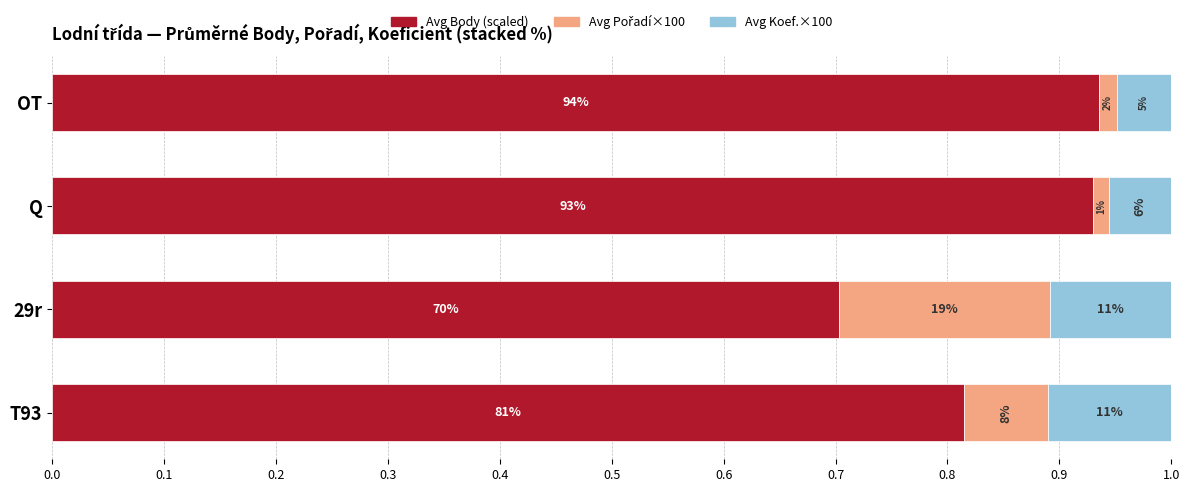

What is the difference between the maximum and second lowest values in the Avg Pořadí×100 series?

0.2